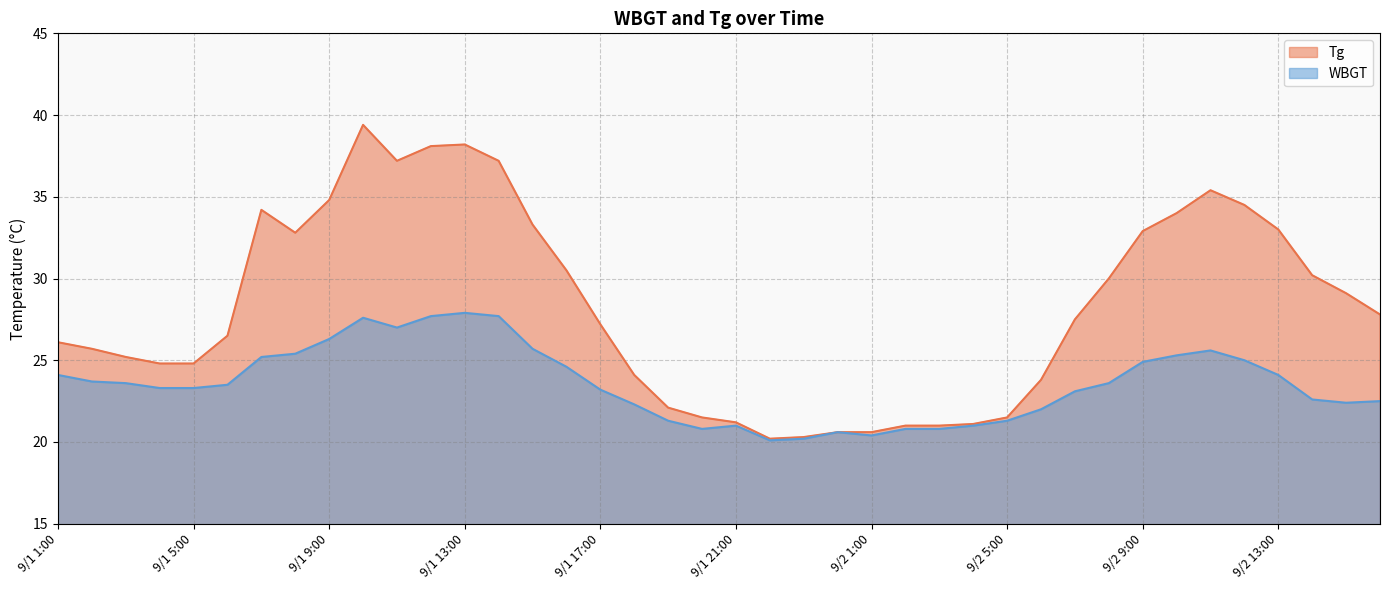

What is the smallest value displayed?

20.1